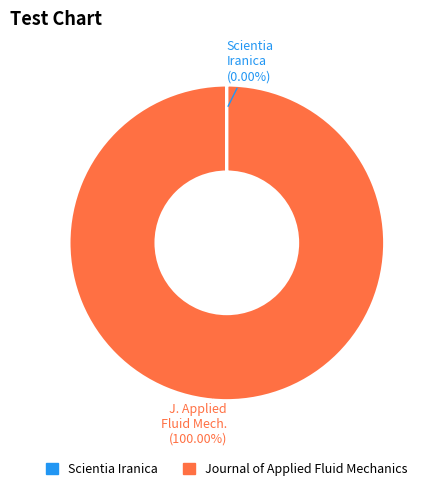

Which category has the biggest portion of the pie?

Journal of Applied Fluid Mechanics